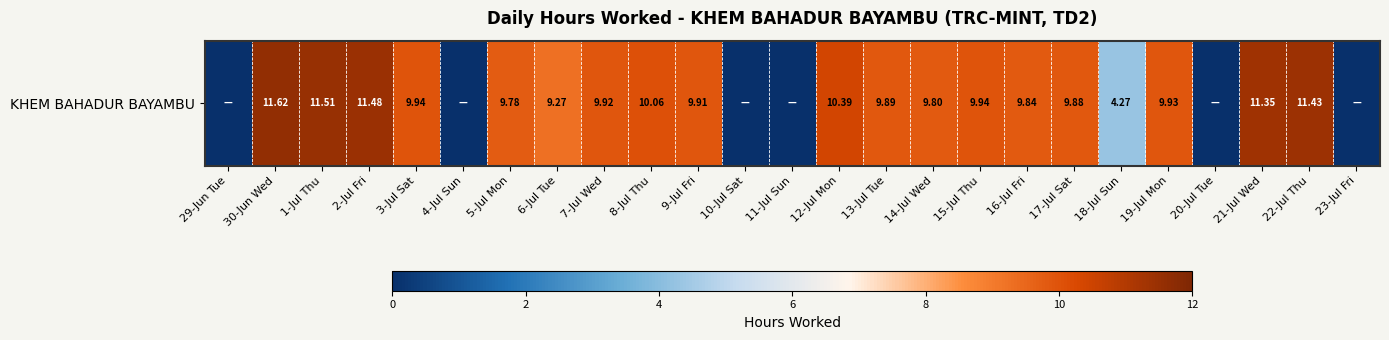

Count the number of categories in the chart.

25